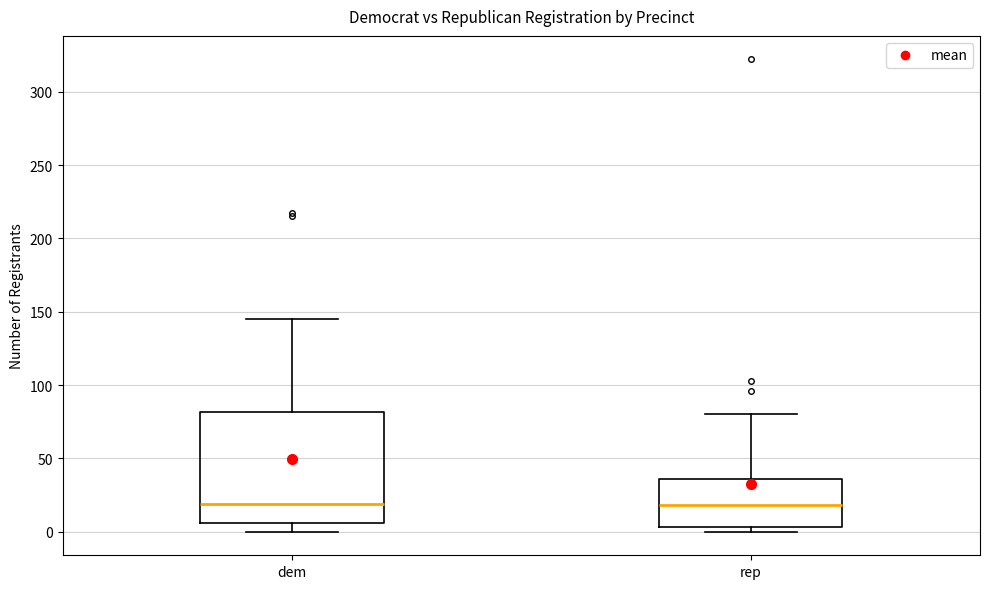

Reading left to right, read every box against the y-axis: the position of its median line, the range the box covers, and the ends of its whiskers. The values are not printed on the chart, so give them approximately, as read against the axis.

dem: median 20, box 5 to 80, whiskers 0 to 145
rep: median 20, box 5 to 35, whiskers 0 to 80